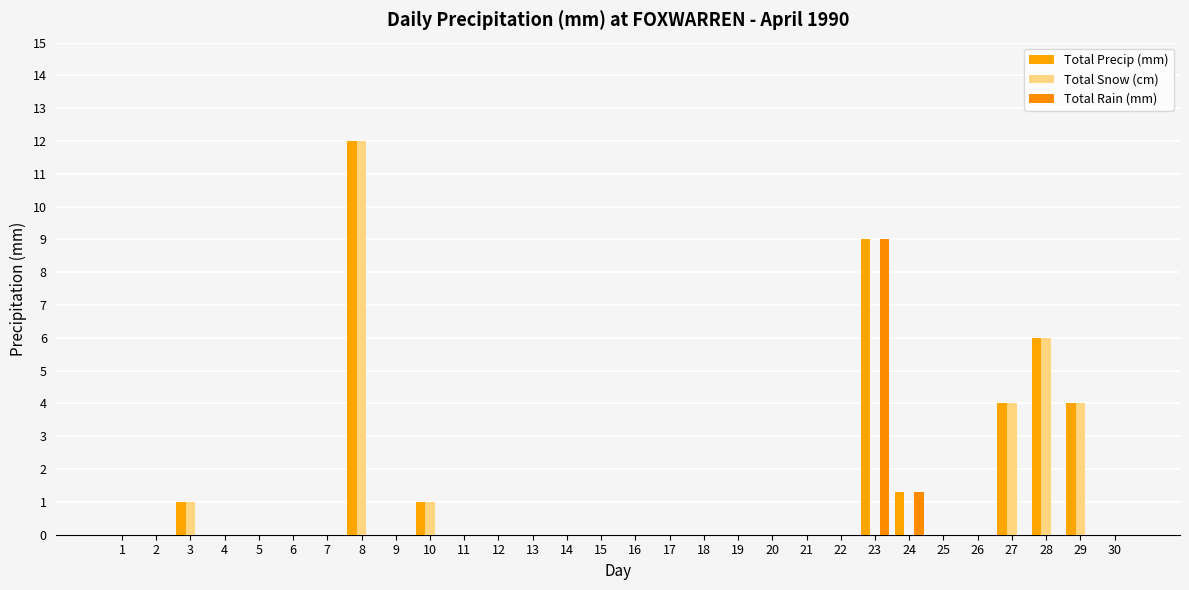

Does the chart contain stacked bars?

No